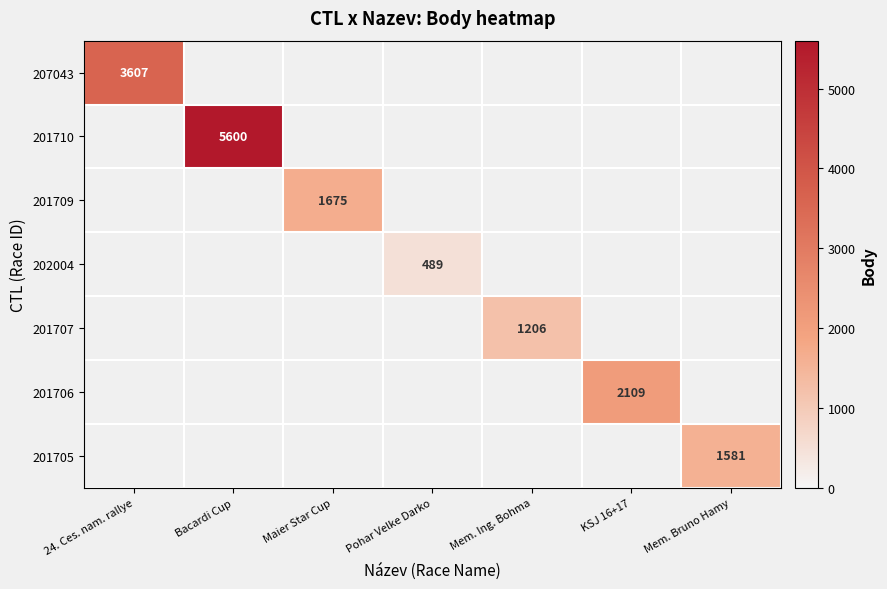

How many categories are shown in the chart?

7